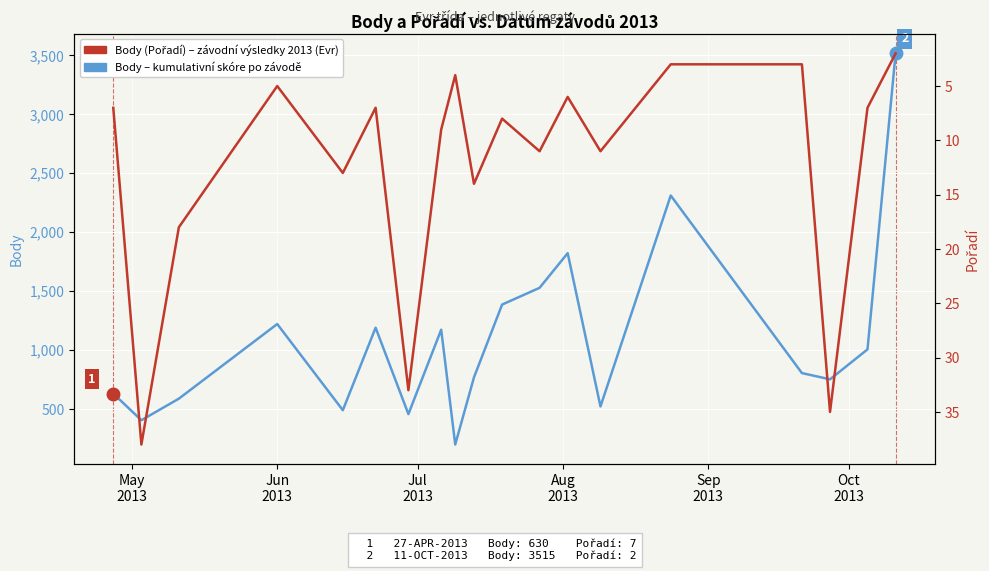

True or false: Body (celkový součet) has more than 1 points higher than both neighbors.

True